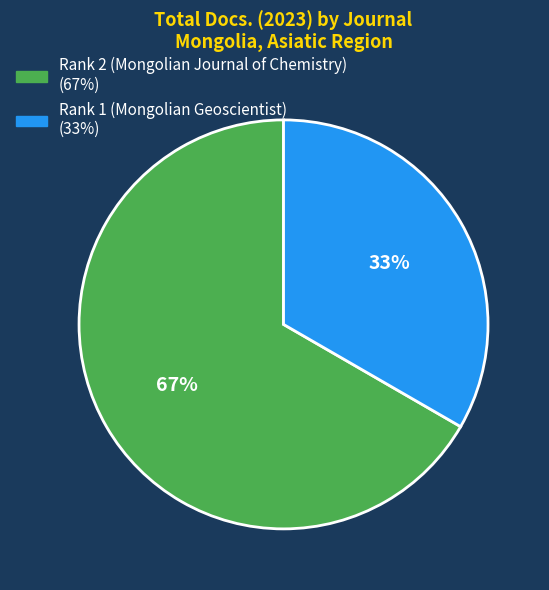

True or false: Rank 1 (Mongolian Geoscientist) accounts for 33% of the total.

True